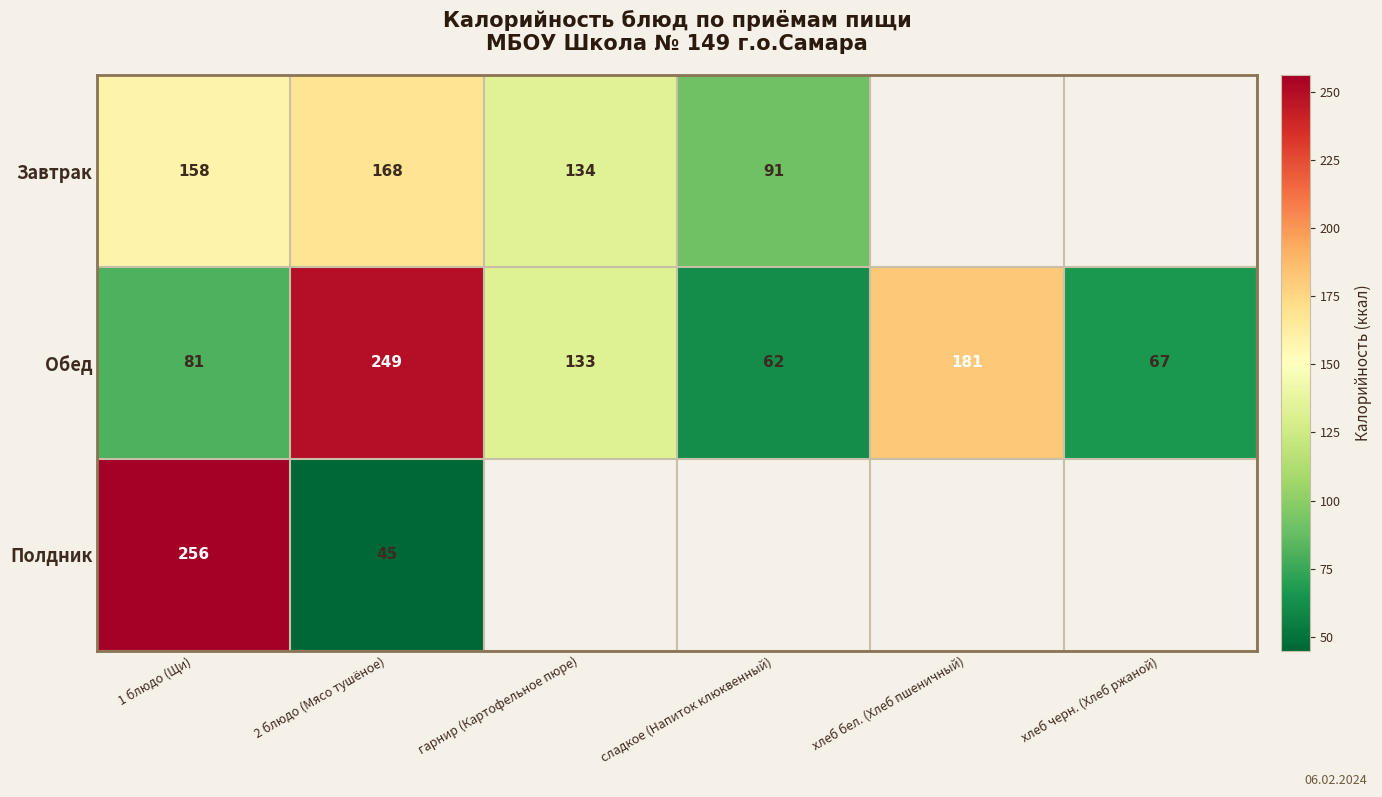

What is the spread (max minus min) of values at 1 блюдо (Щи)?

175